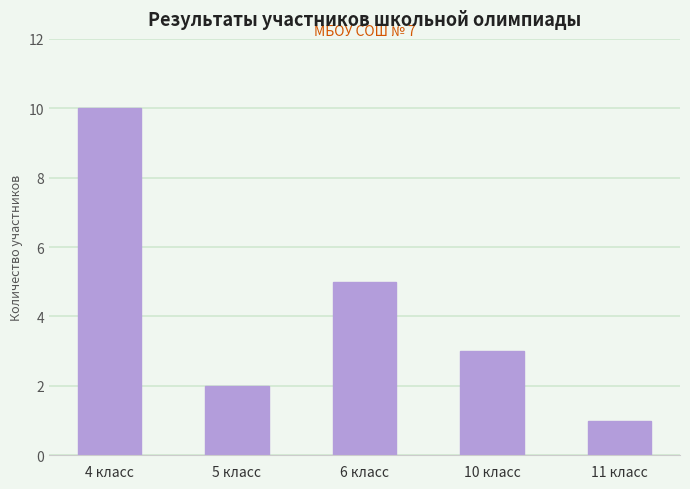

How many values are between 2 and 5?

3